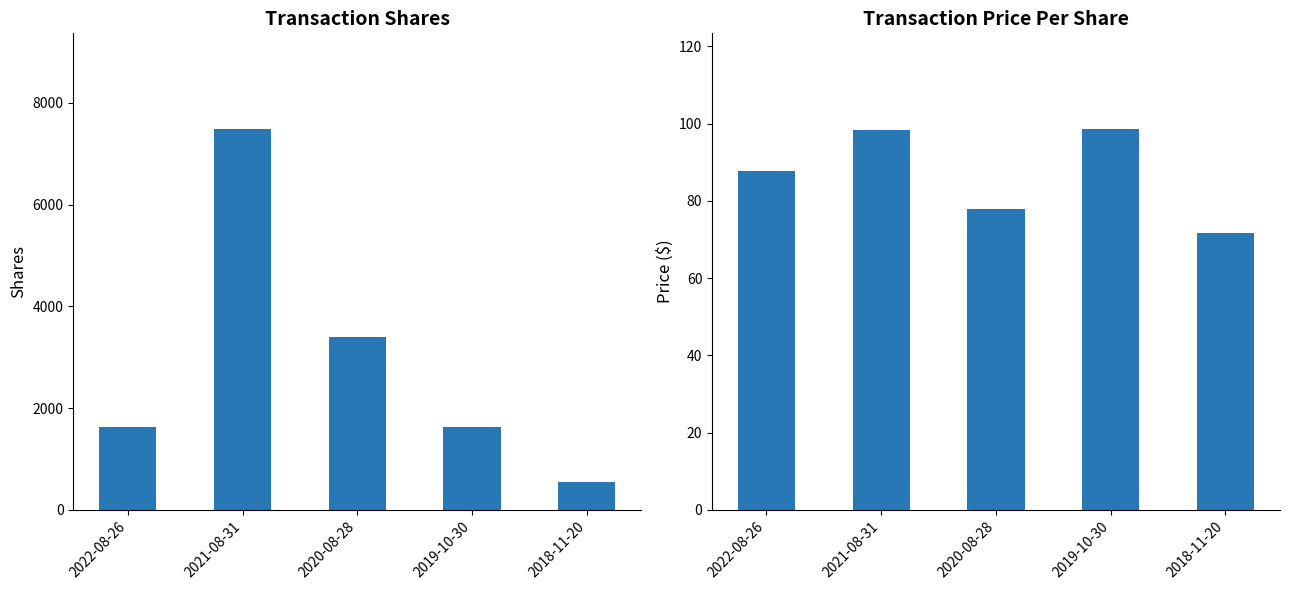

The transactionPricePerShare series shows 141.8 at 2019-10-30. True or false?

False